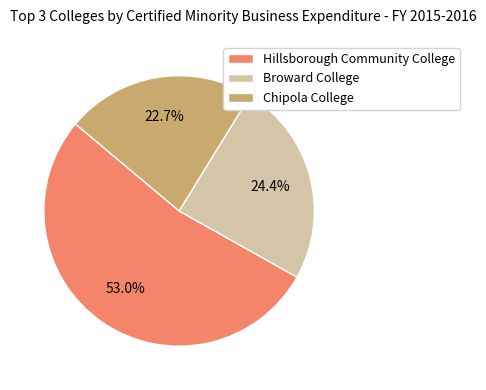

Is it true that Chipola College is 23% of the pie?

True